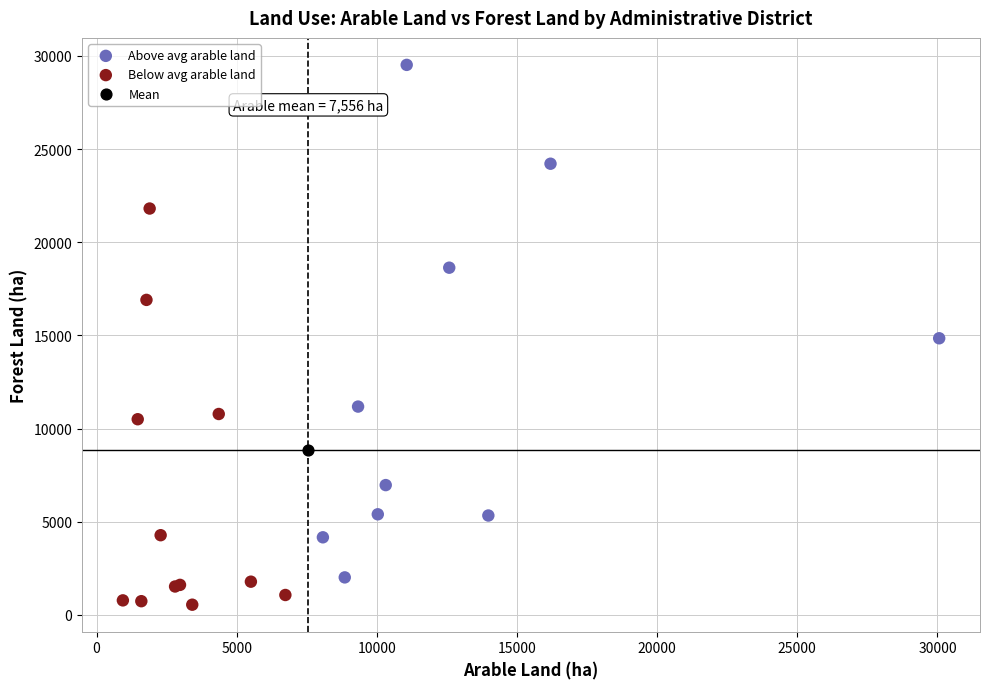

Which series contains the highest Y value?

Above avg arable land